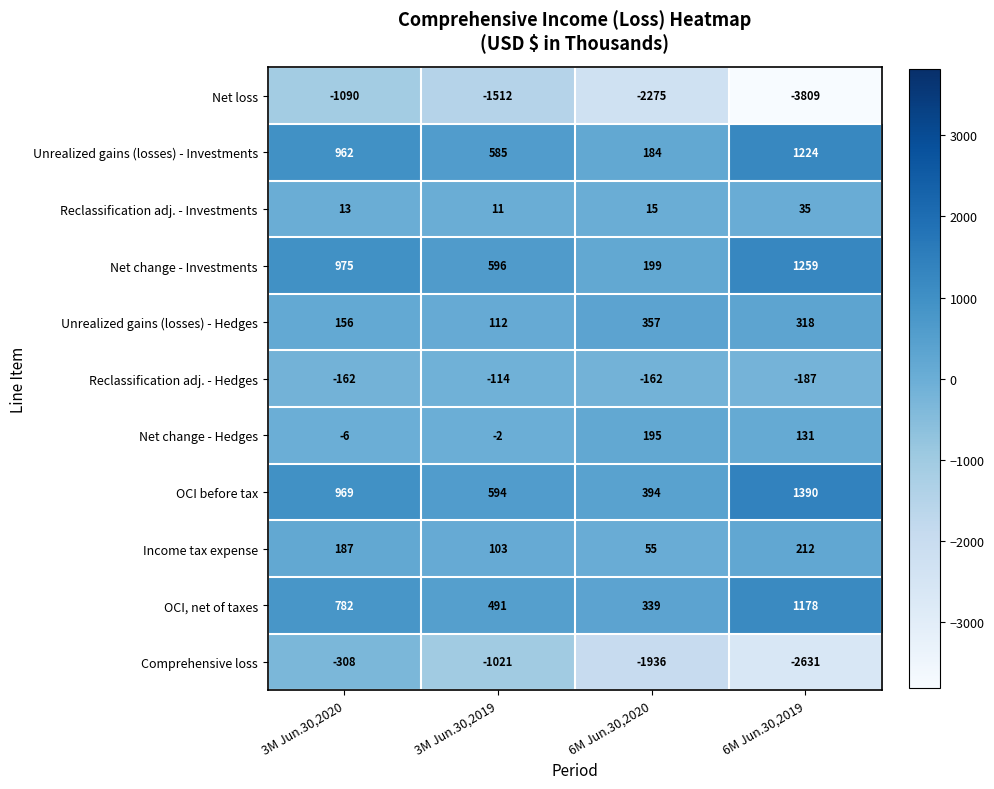

Rank the series at 6M Jun.30,2020 from highest to lowest value.

OCI before tax, Unrealized gains (losses) - Hedges, OCI, net of taxes, Net change - Investments, Net change - Hedges, Unrealized gains (losses) - Investments, Income tax expense, Reclassification adj. - Investments, Reclassification adj. - Hedges, Comprehensive loss, Net loss